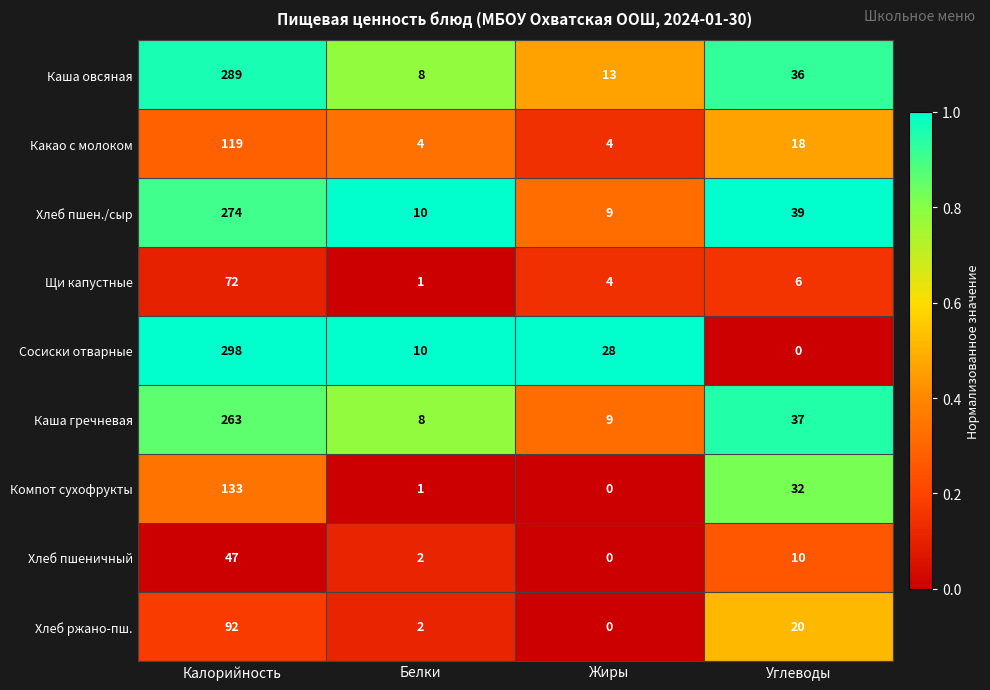

List the series in order of their peak value, lowest first.

Хлеб пшеничный, Щи капустные, Хлеб ржано-пш., Какао с молоком, Компот сухофрукты, Каша гречневая, Хлеб пшен./сыр, Каша овсяная, Сосиски отварные